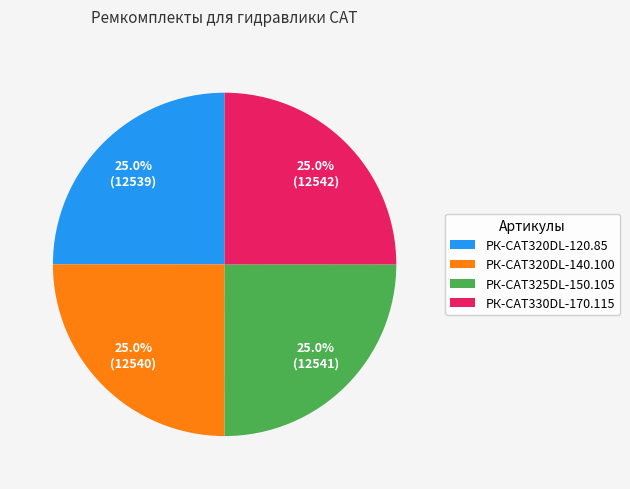

Is РК-CAT325DL-150.105 the majority of the pie?

No